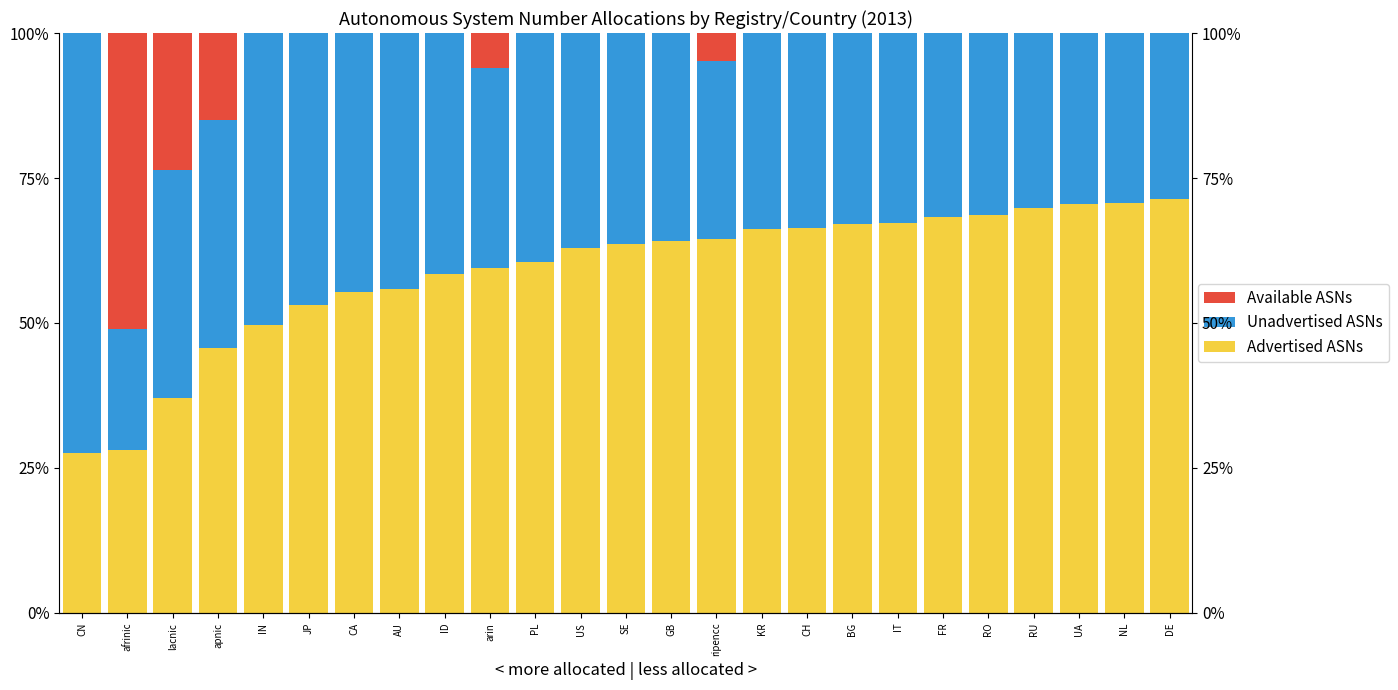

The Unadvertised ASNs series shows 34.4 at arin. True or false?

True